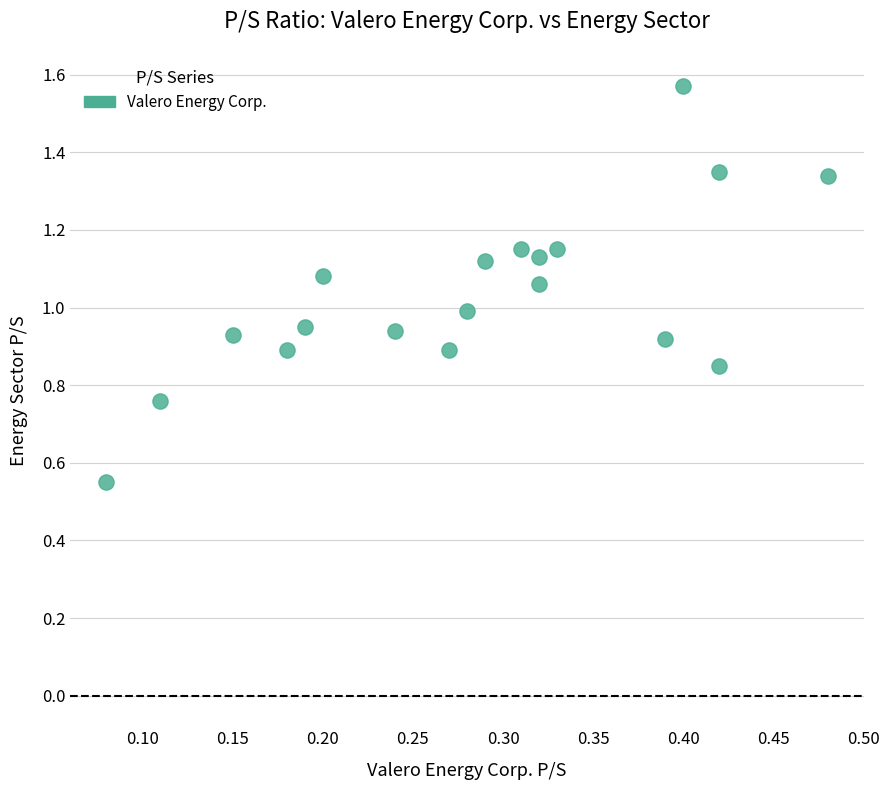

What is the range of Y values (max minus min)?

1.0